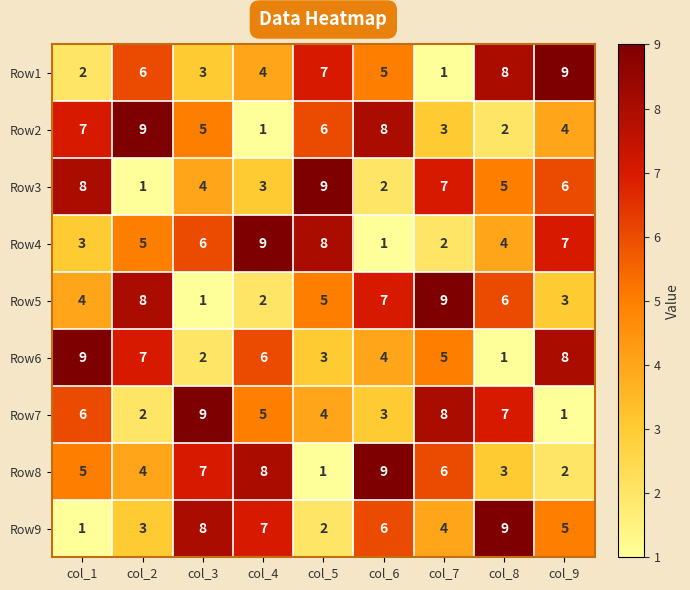

The Row8 series shows 2 at col_9. True or false?

True